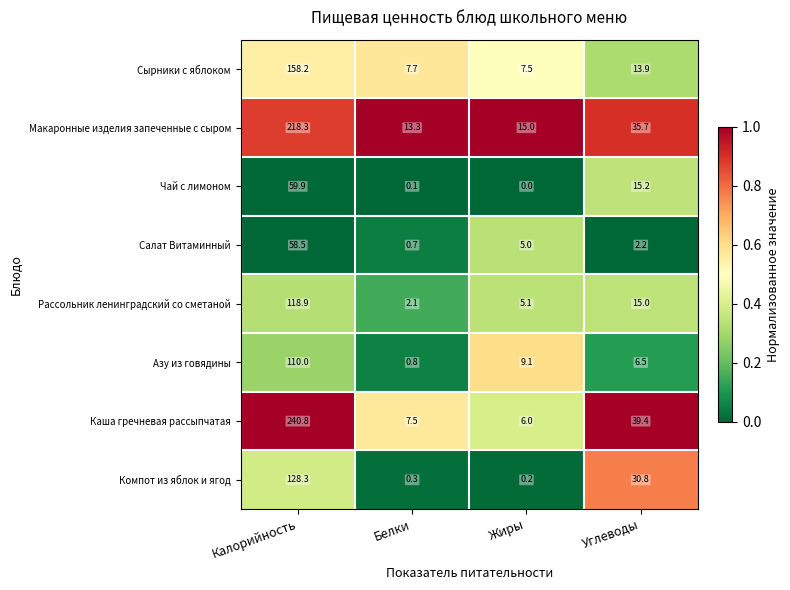

What is the sum of all Азу из говядины values?

126.4